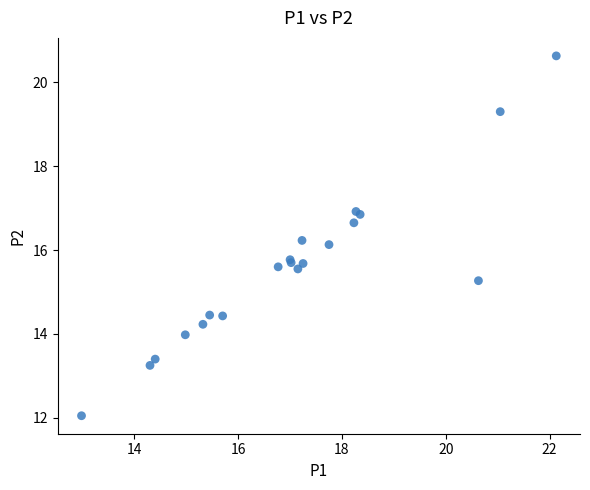

What Y value in the scatter plot is closest to 16?

16.1